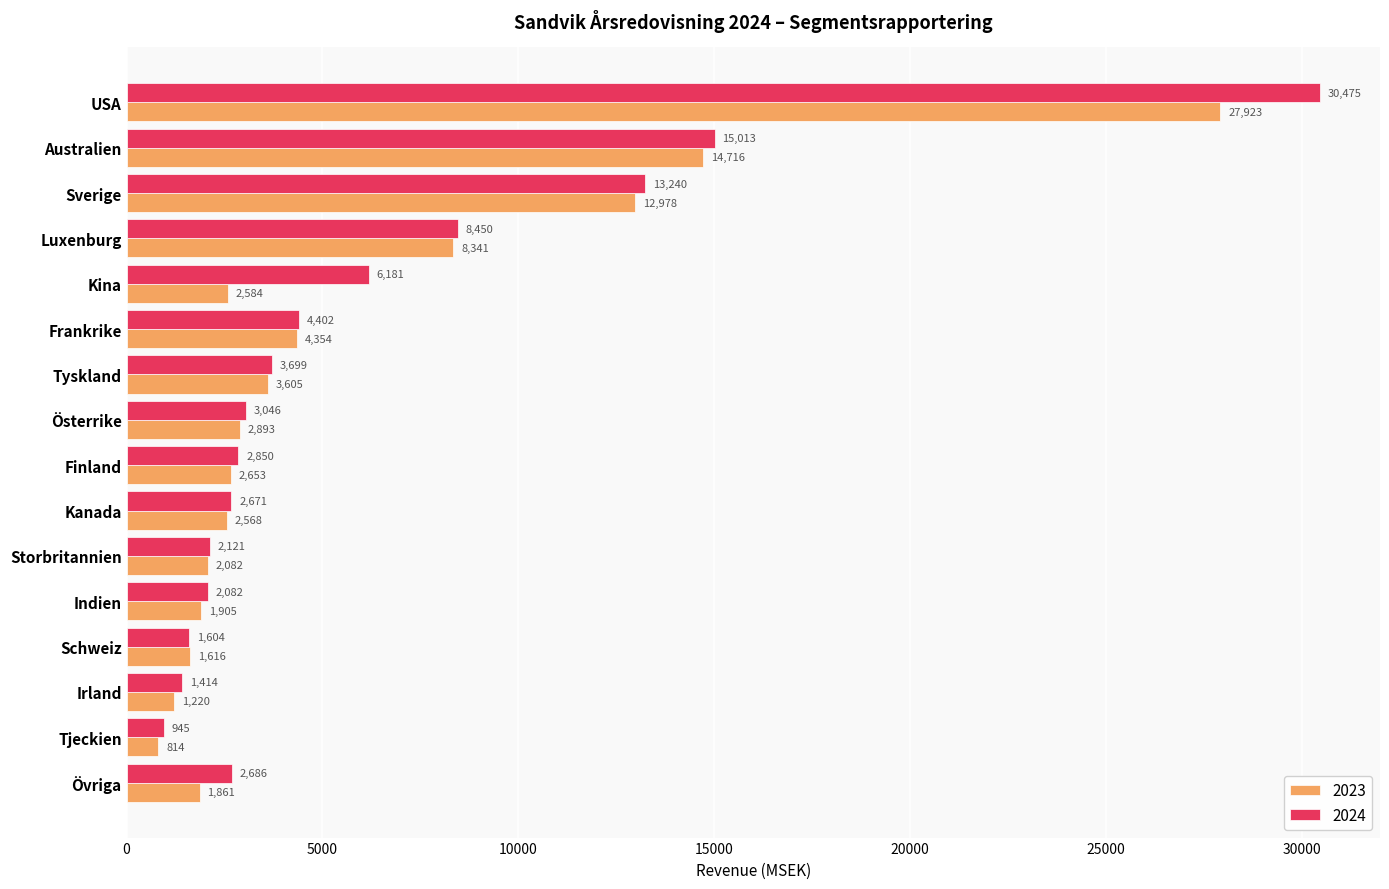

At Sverige, list the series in order from smallest to largest.

2023, 2024